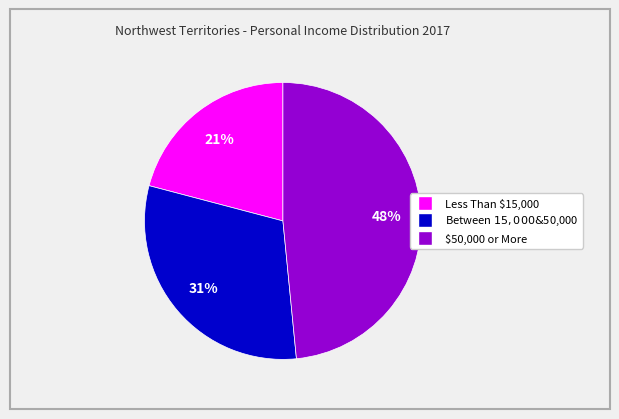

To the nearest percent, what is the average slice percentage?

33%